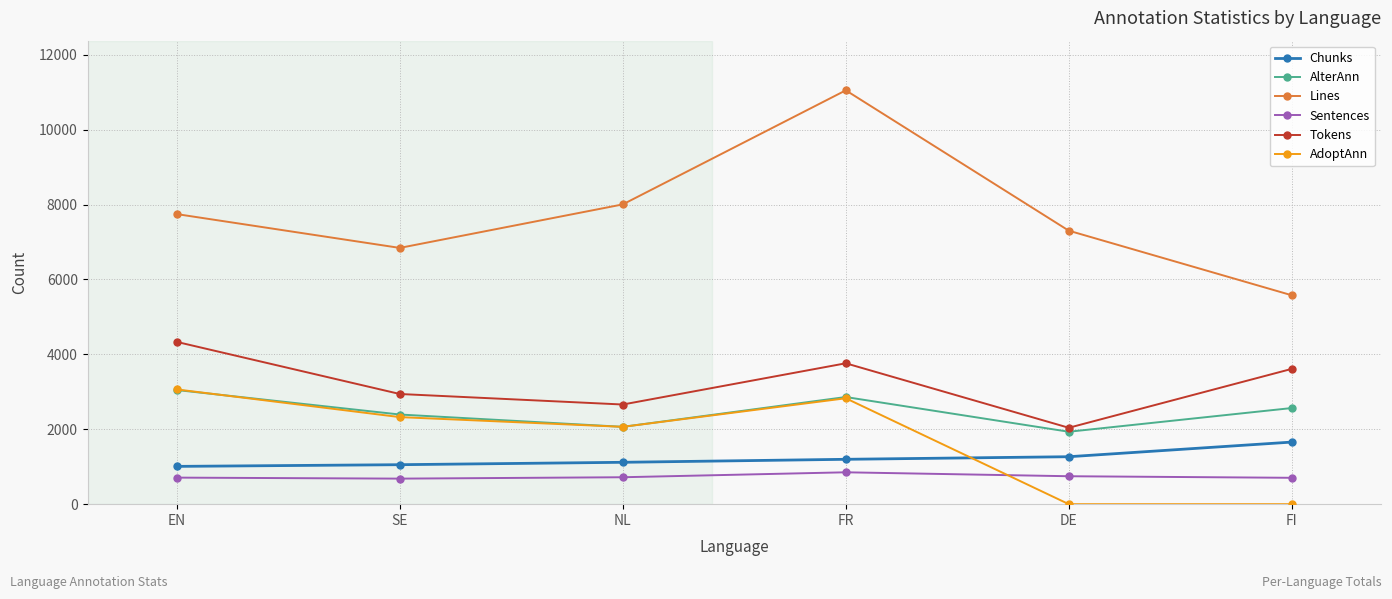

At how many categories does at least one series exceed 3605?

6